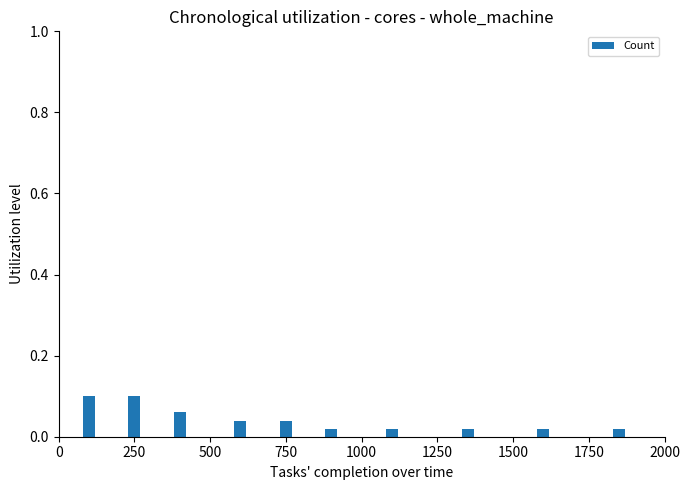

Count the values in the range 0 to 1.

10